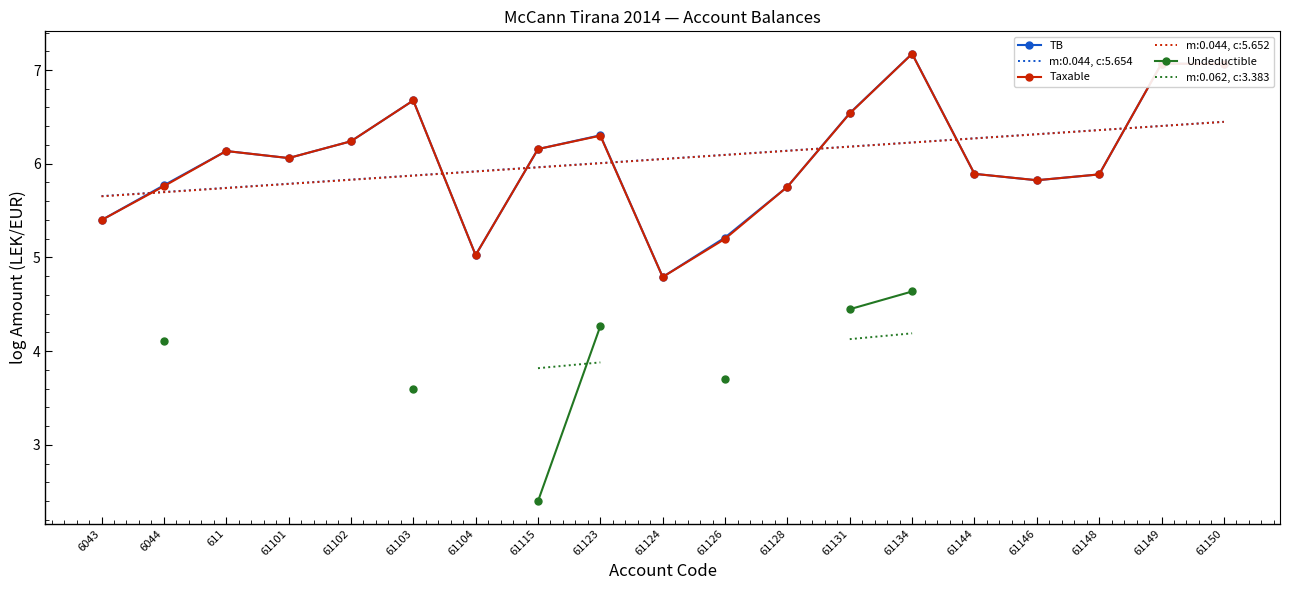

True or false: Undeductible and Taxable cross at least once.

False